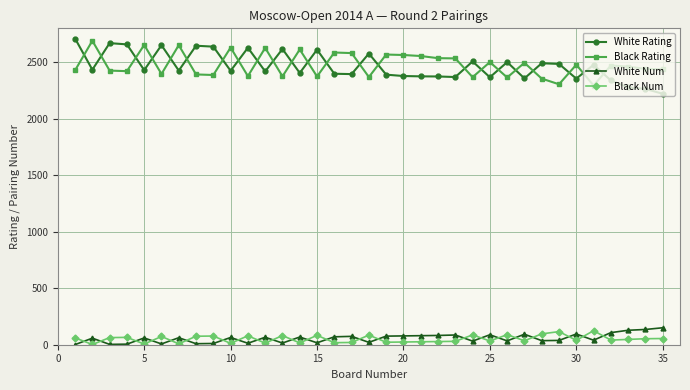

Which series has the widest spread of values?

White Rating